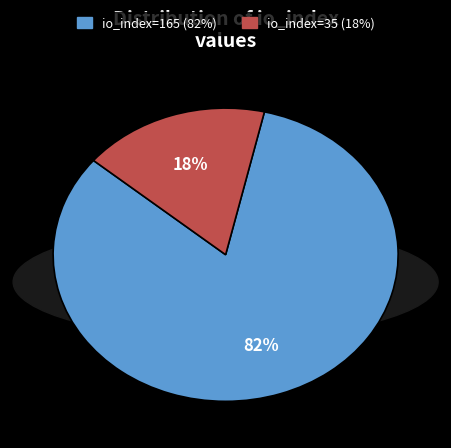

Is it true that io_index=165 is 76% of the pie?

False